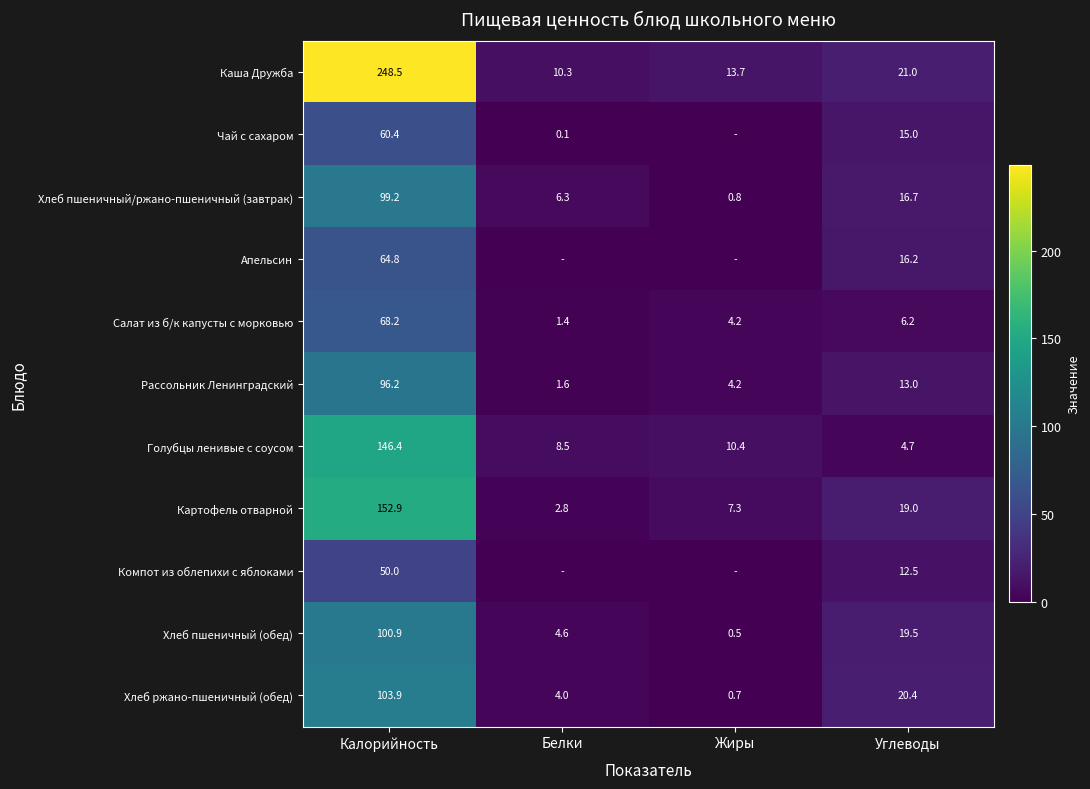

Count the number of data series in this chart.

11